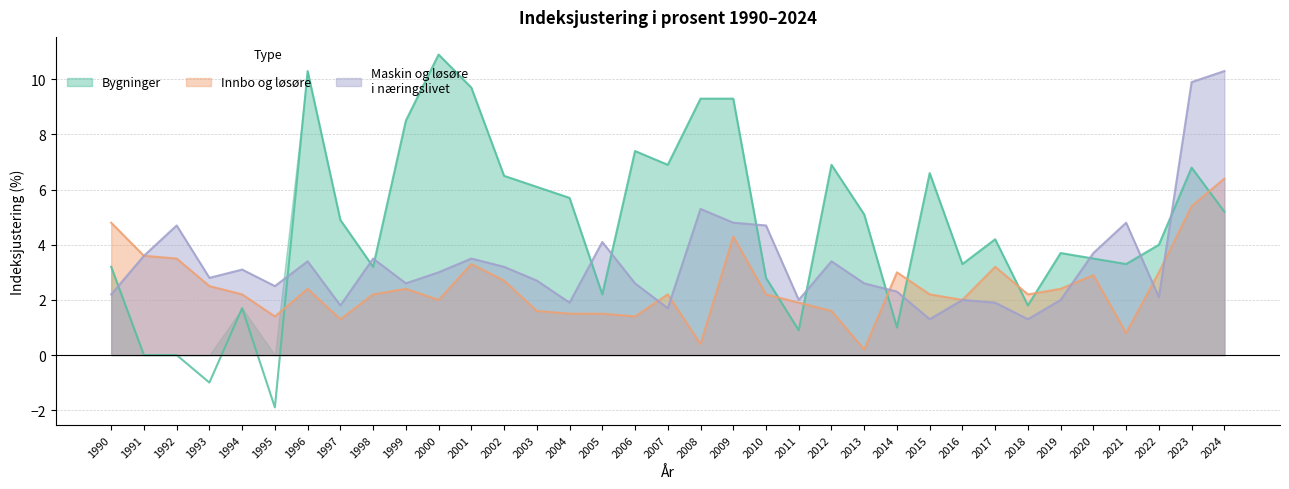

List the labels in order of Maskin og løsøre i næringslivet value, largest first.

2024, 2023, 2008, 2009, 2021, 1992, 2010, 2005, 2020, 1991, 1998, 2001, 1996, 2012, 2002, 1994, 2000, 1993, 2003, 1999, 2006, 2013, 1995, 2014, 1990, 2022, 2011, 2016, 2019, 2004, 2017, 1997, 2007, 2015, 2018